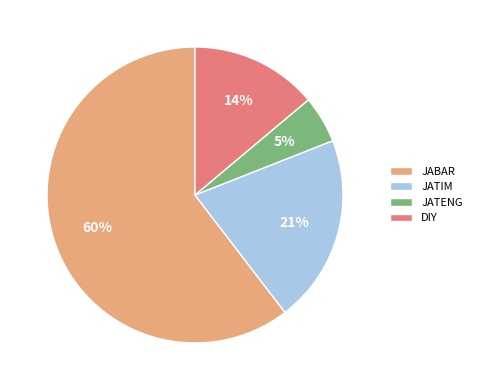

Is it true that JABAR is 73% of the pie?

False